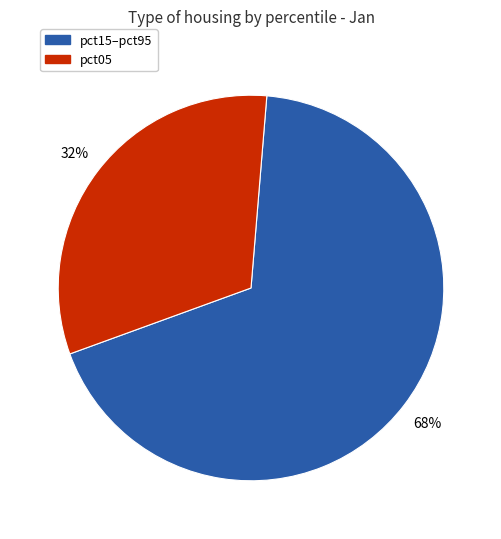

To the nearest percent, what is the average slice percentage?

50%